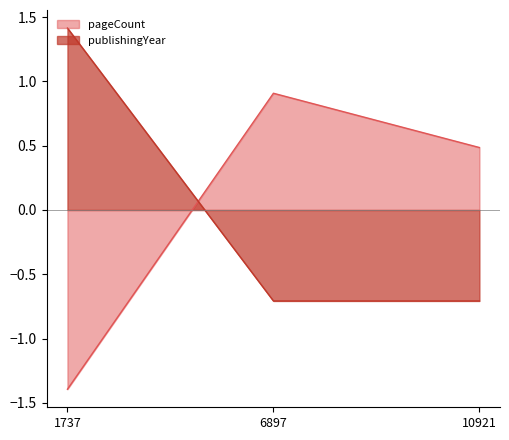

Where does the publishingYear series first go above 0?

1737